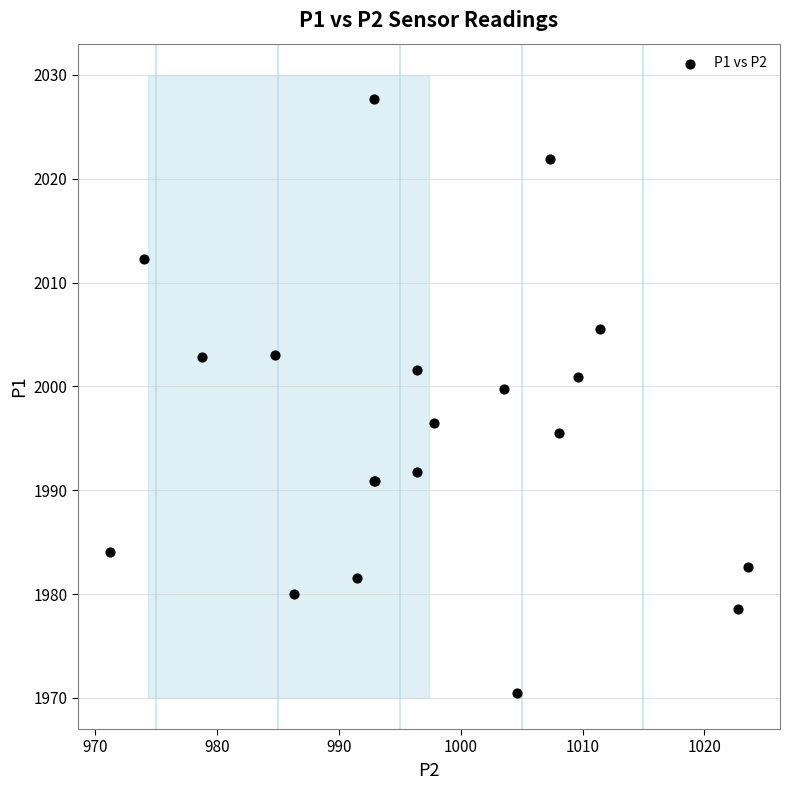

What Y value in the scatter plot is closest to 1999?

1999.7